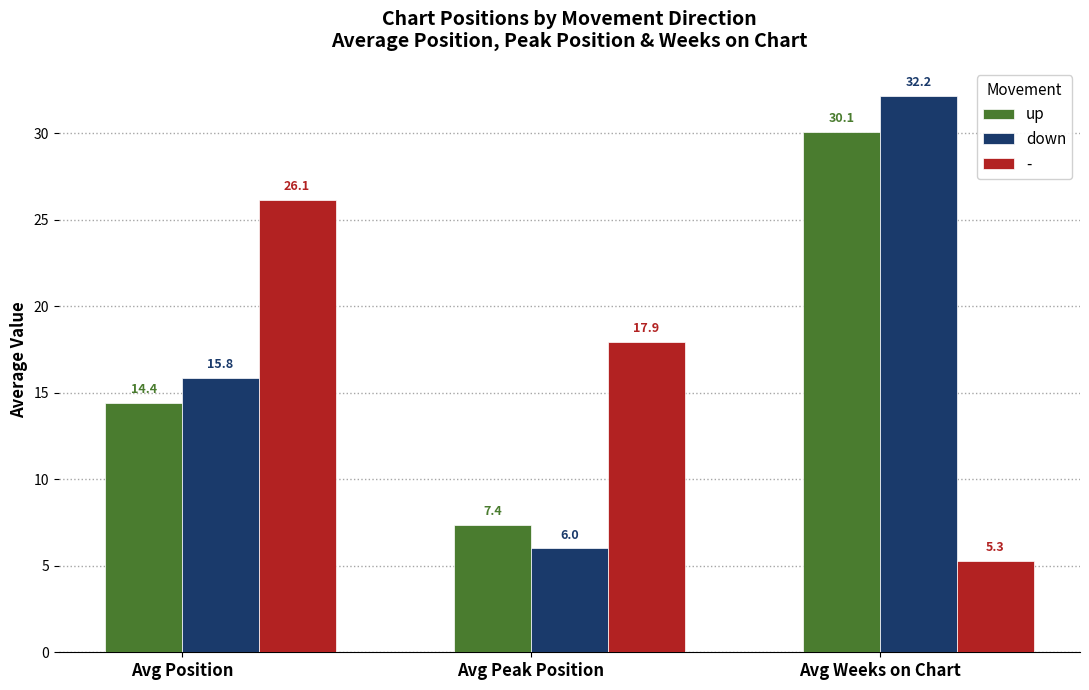

The down series shows 26.2 at Avg Position. True or false?

False